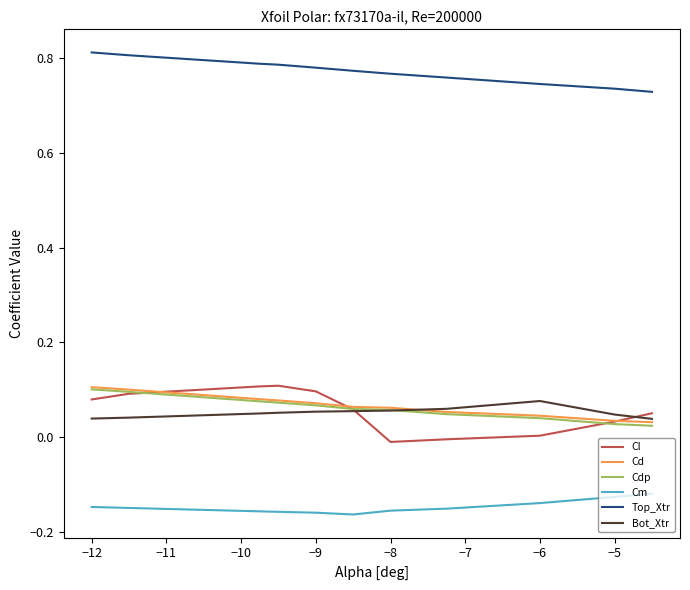

Which series has the largest total across all categories?

Top_Xtr